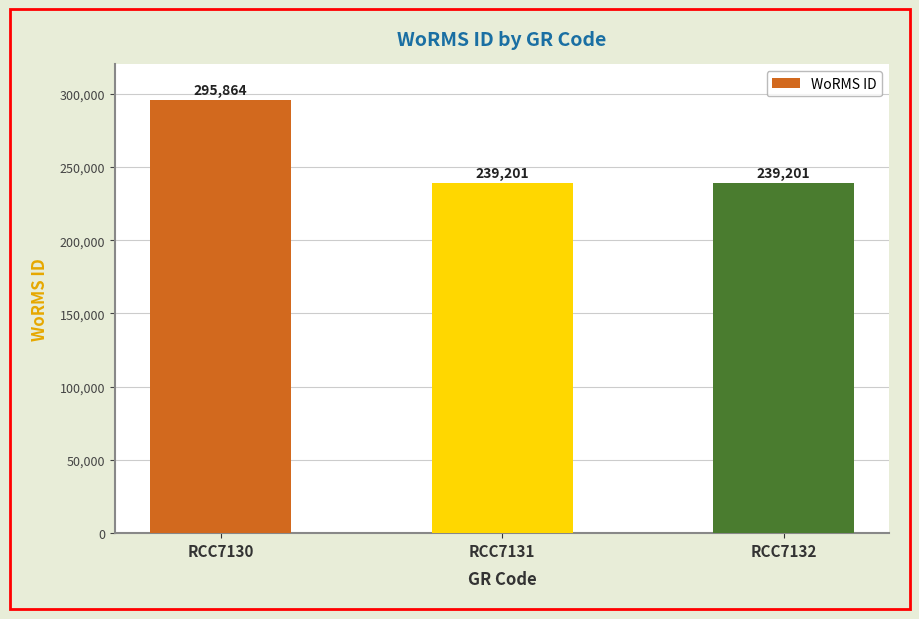

How many values are between 239201 and 295864?

3